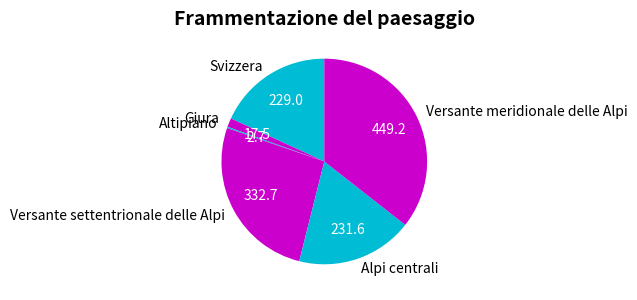

The Versante meridionale delle Alpi slice represents 43% of the pie. True or false?

False